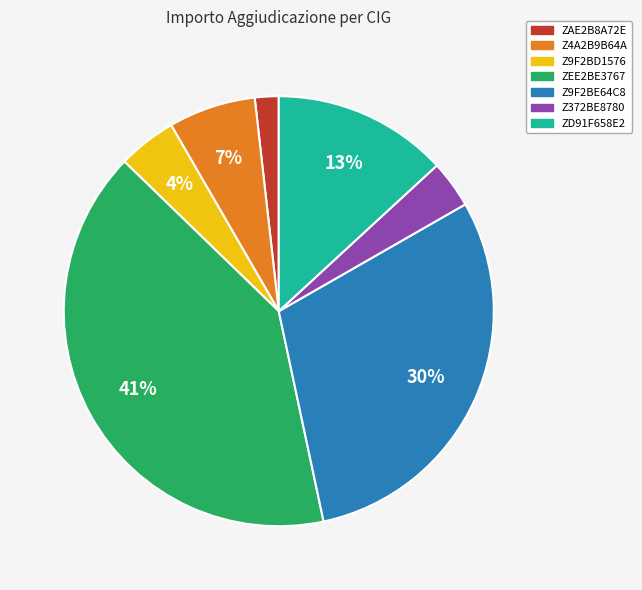

Is it true that Z4A2B9B64A is 1% of the pie?

False